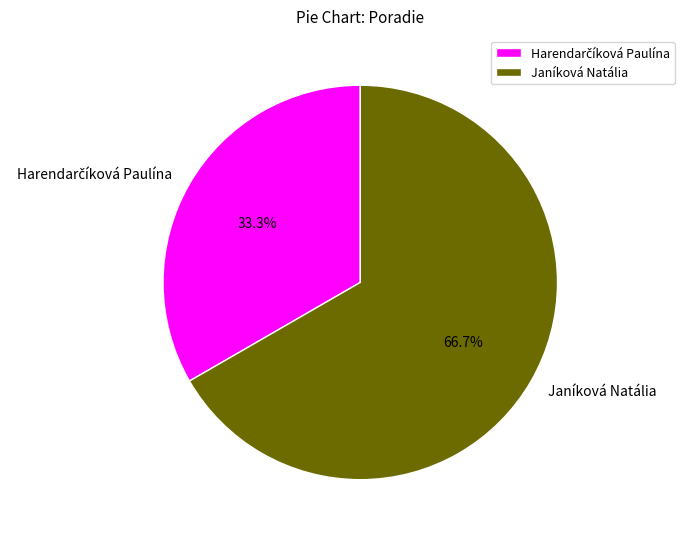

Is it true that Janíková Natália is 67% of the pie?

True